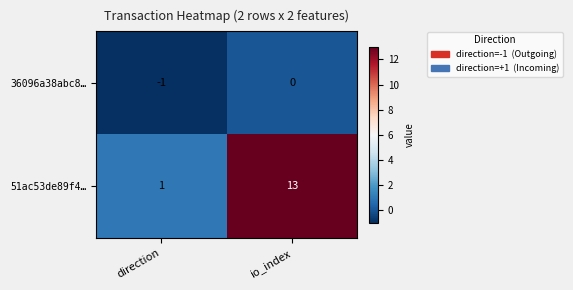

List the series in order of their peak value, highest first.

51ac53de89f4…, 36096a38abc8…